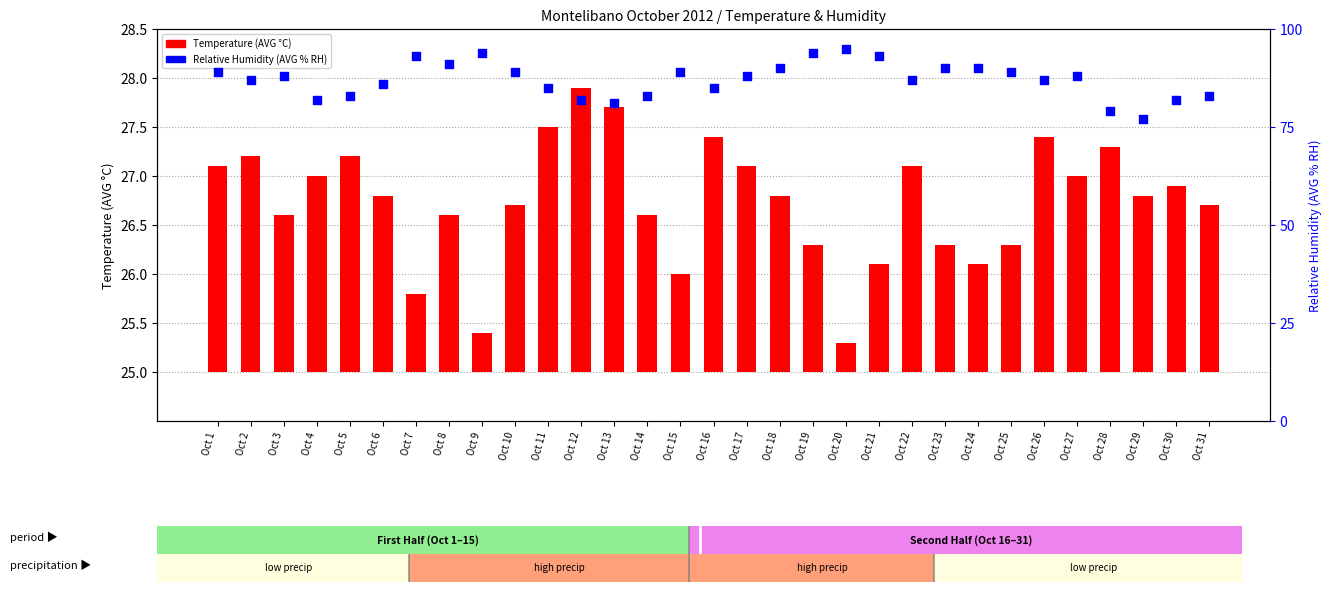

Which series reaches the minimum Y coordinate?

Temperature (AVG C)